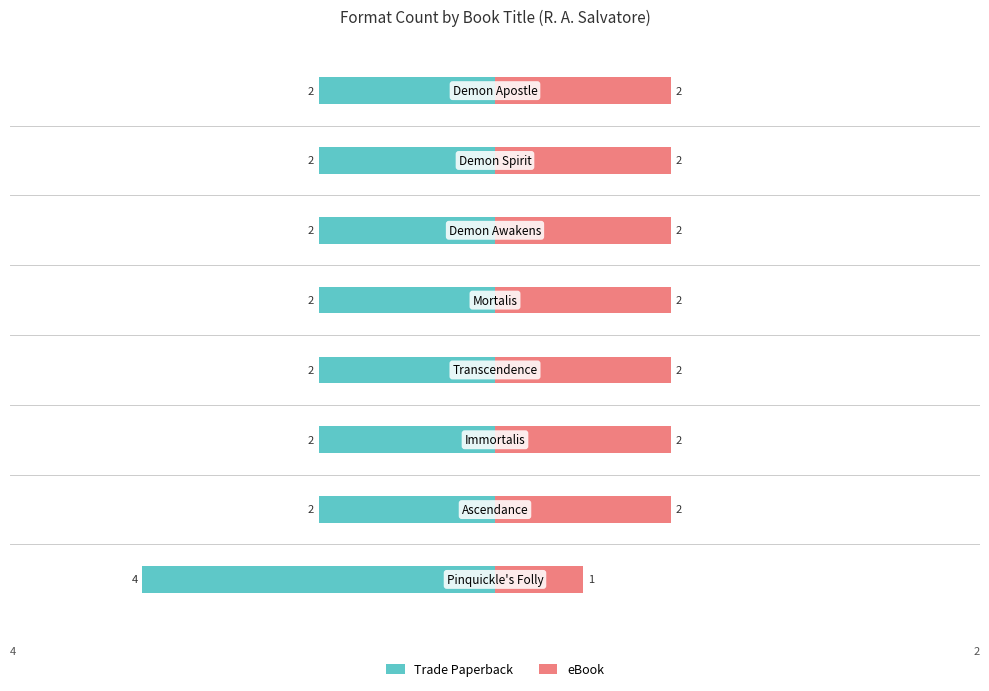

True or false: Trade Paperback has a value of -2 at 6.

True